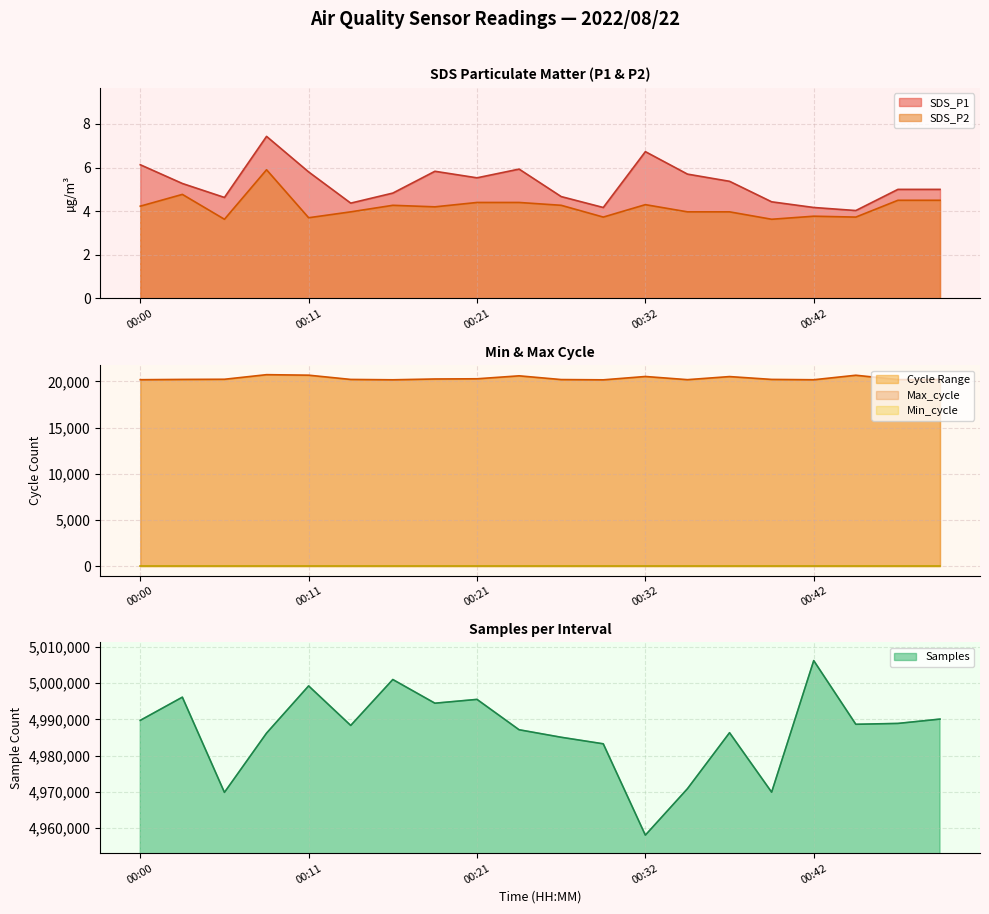

What is the total value across all series at 00:39?

4990179.1